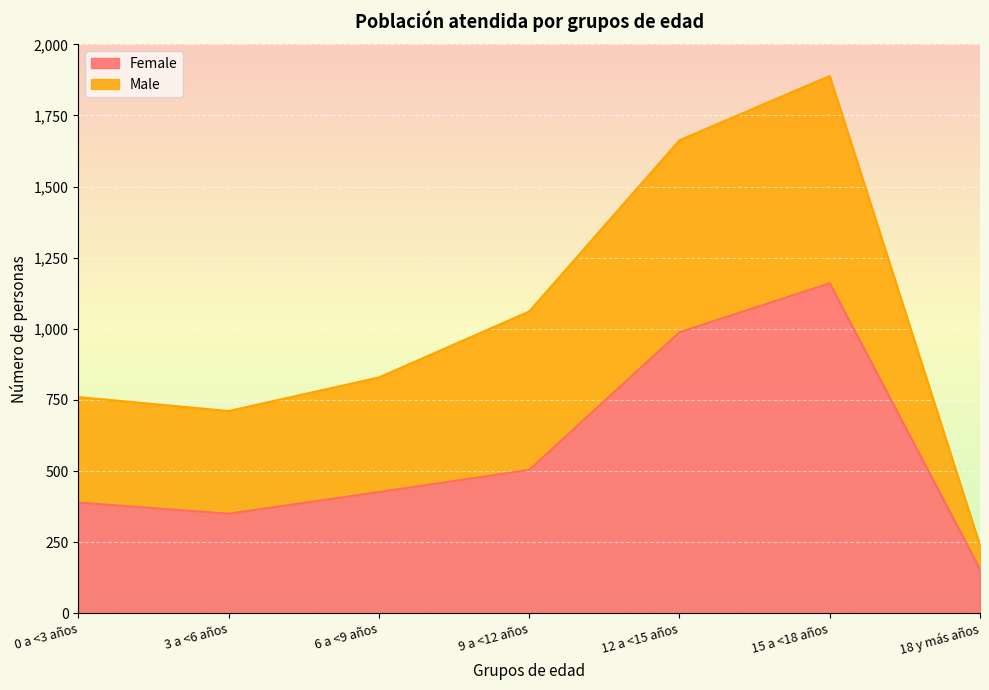

What position from the right is 6 a <9 años?

5